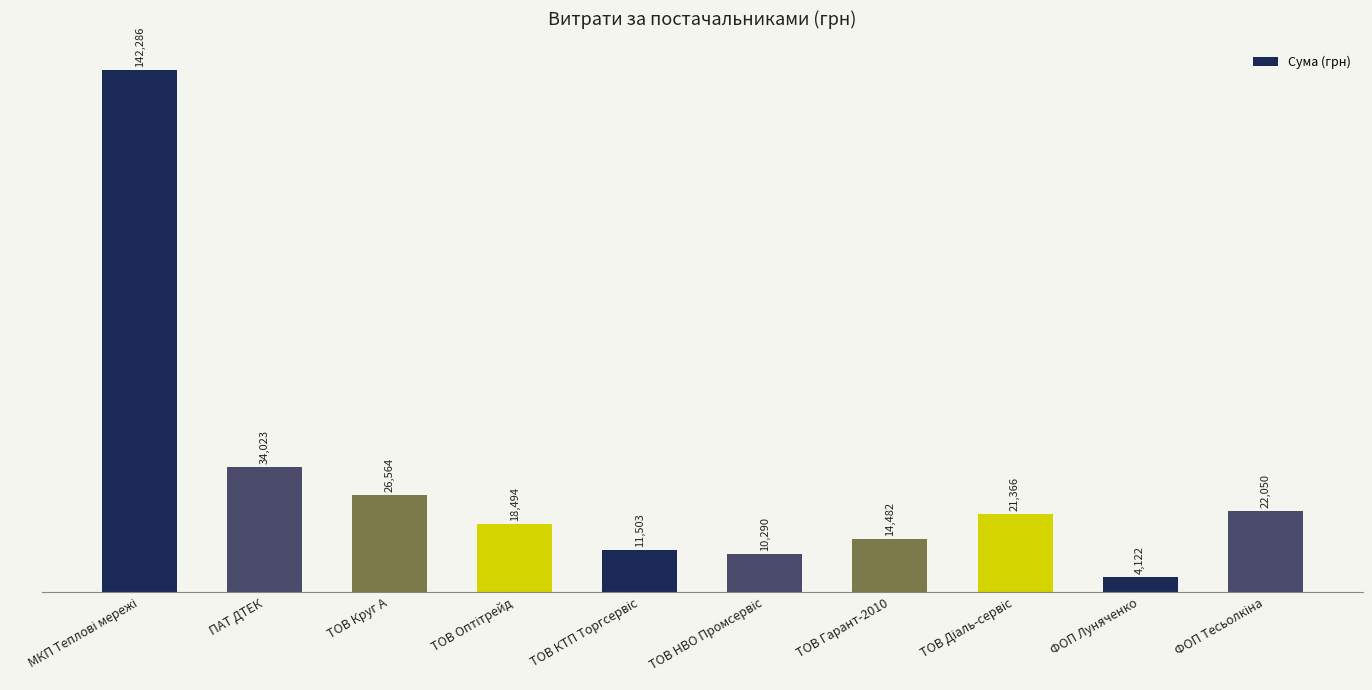

What is the minimum value shown in the chart?

4121.9